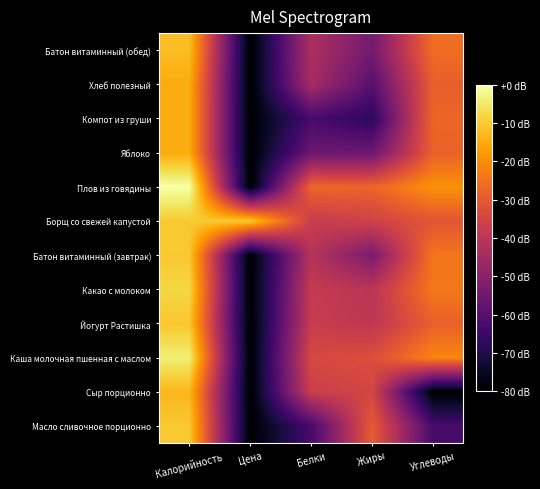

How many categories are shown in the chart?

5